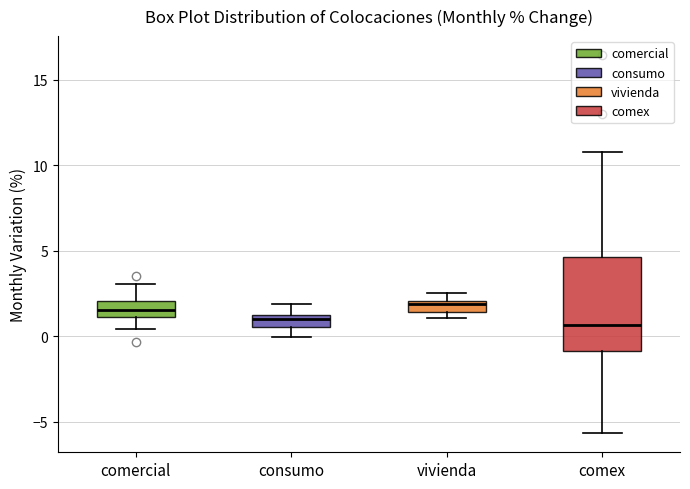

Which box is the tallest, from its lower edge to its upper edge?

comex